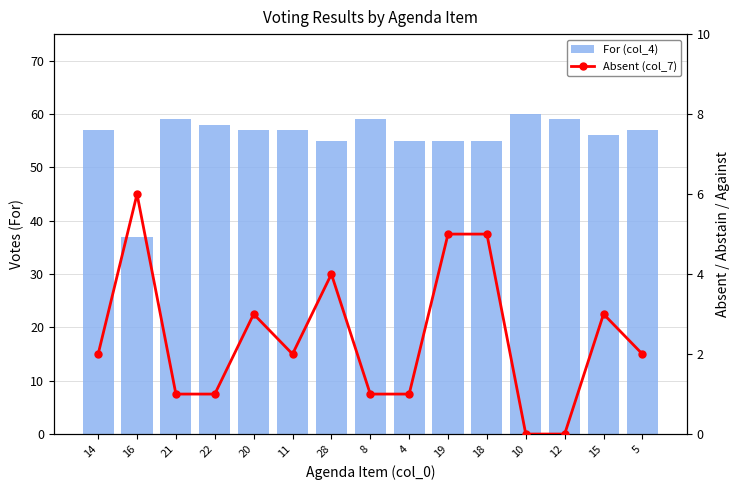

Where is Absent (col_7) nearest to the value 3?

20